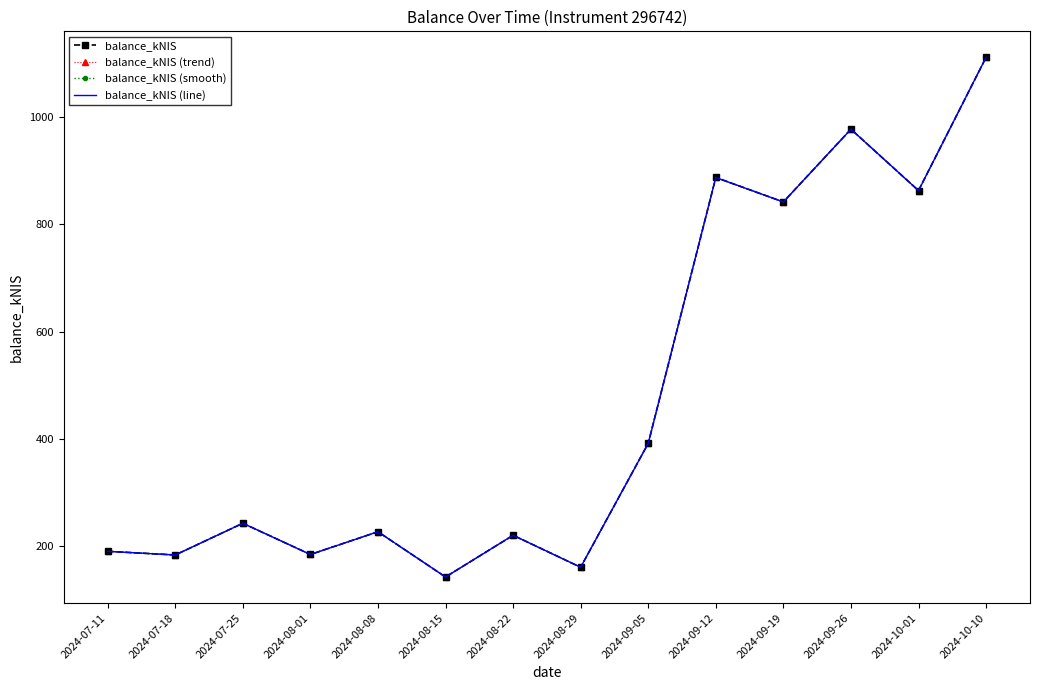

Rank the series at 2024-07-25 from lowest to highest value.

balance_kNIS, balance_kNIS (trend), balance_kNIS (smooth), balance_kNIS (line)